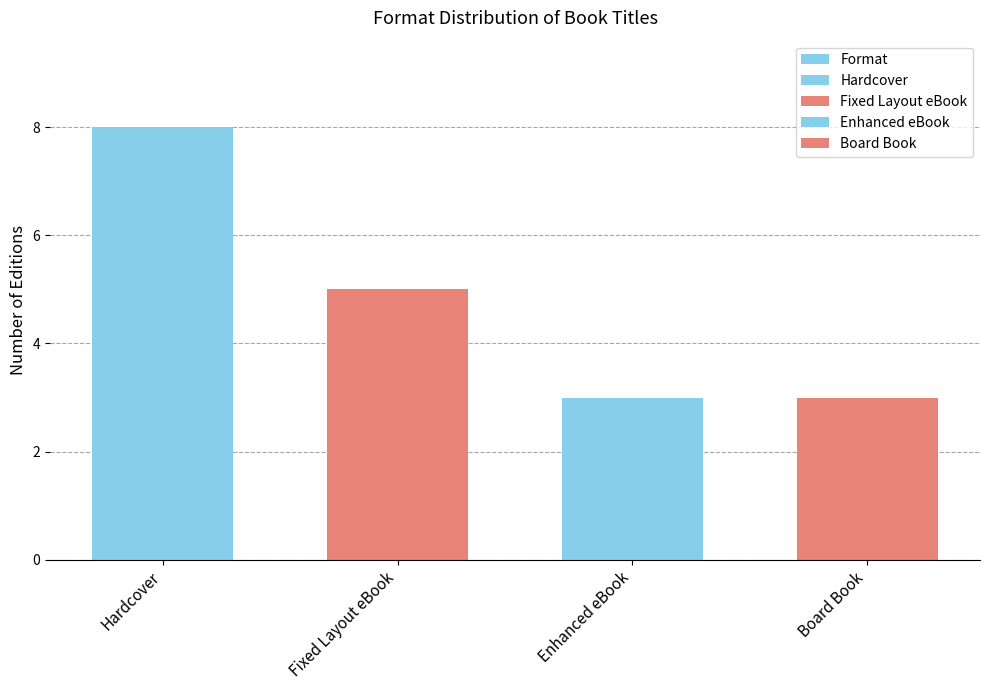

List the labels in order of value, smallest first.

Enhanced eBook, Board Book, Fixed Layout eBook, Hardcover